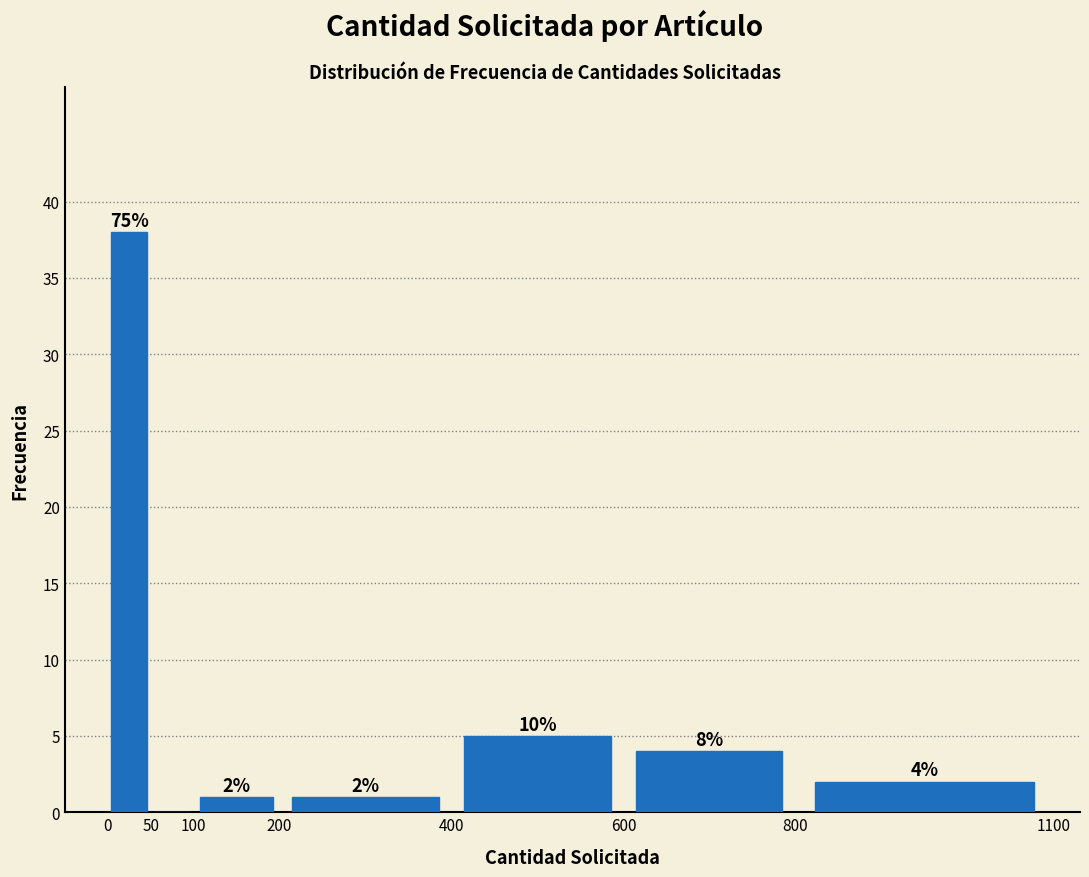

Over which range of the x-axis is the bar tallest?

0 to 50